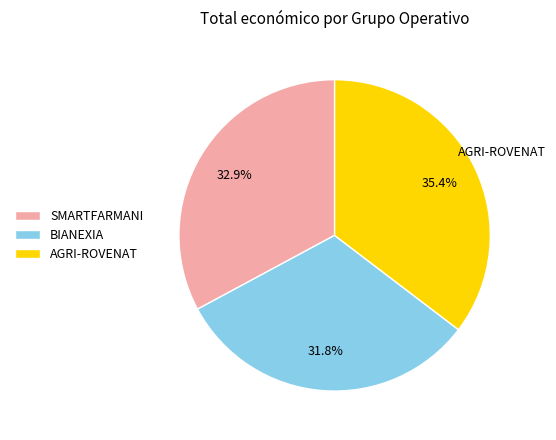

True or false: AGRI-ROVENAT accounts for 25% of the total.

False